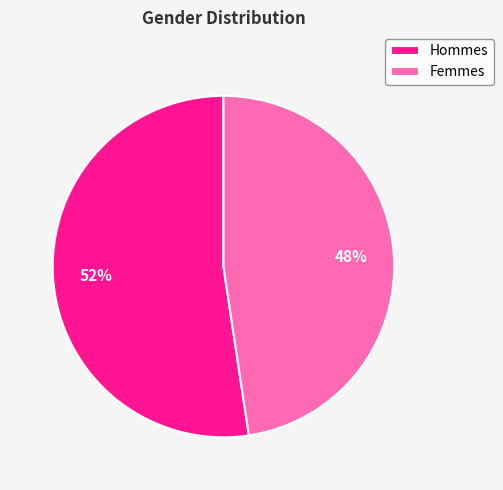

How many slices are in this pie chart?

2